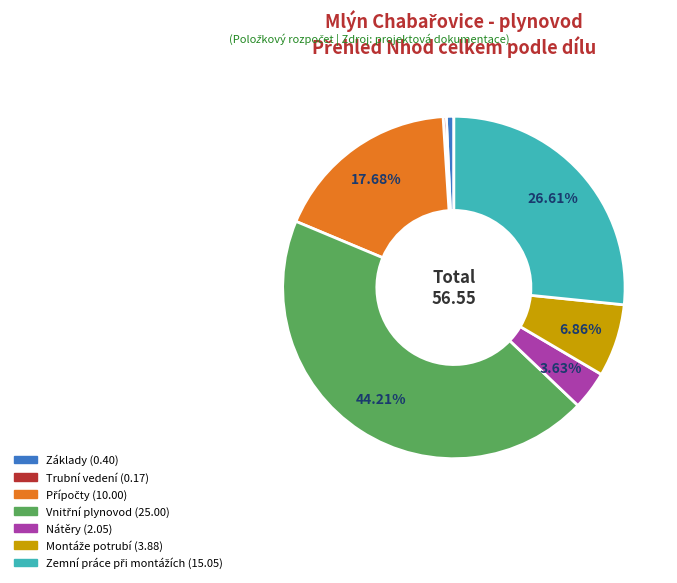

Does Trubní vedení account for over 50% of the chart?

No